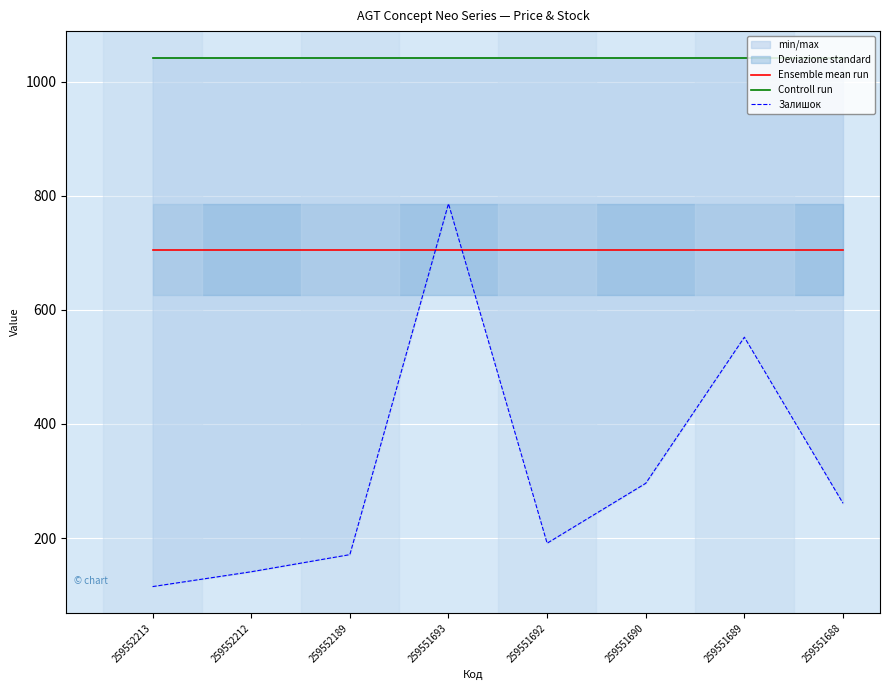

Which series changed the most between 259552212 and 259551688?

Залишок